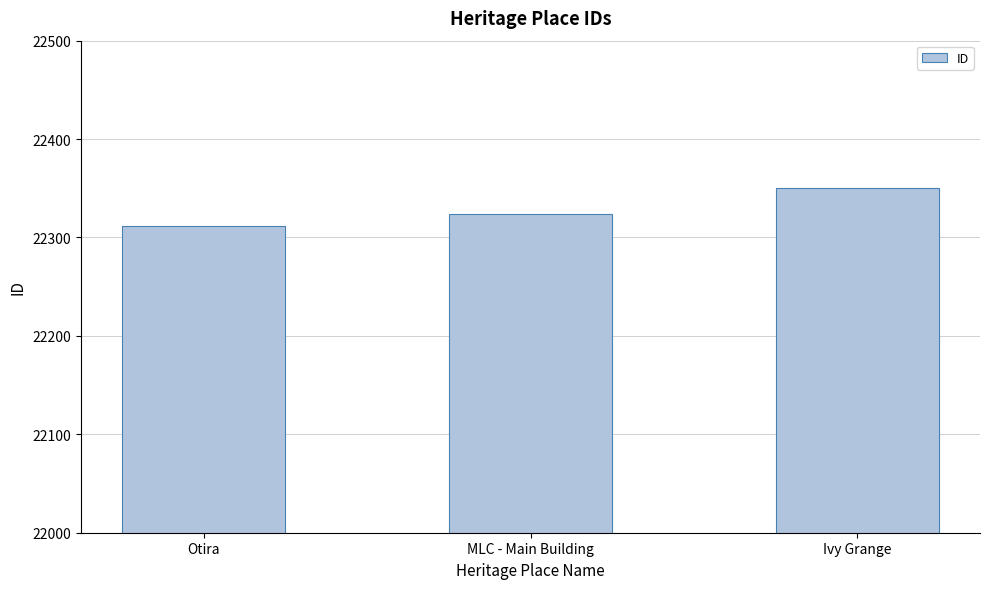

List the labels in order of value, largest first.

Ivy Grange, MLC - Main Building, Otira